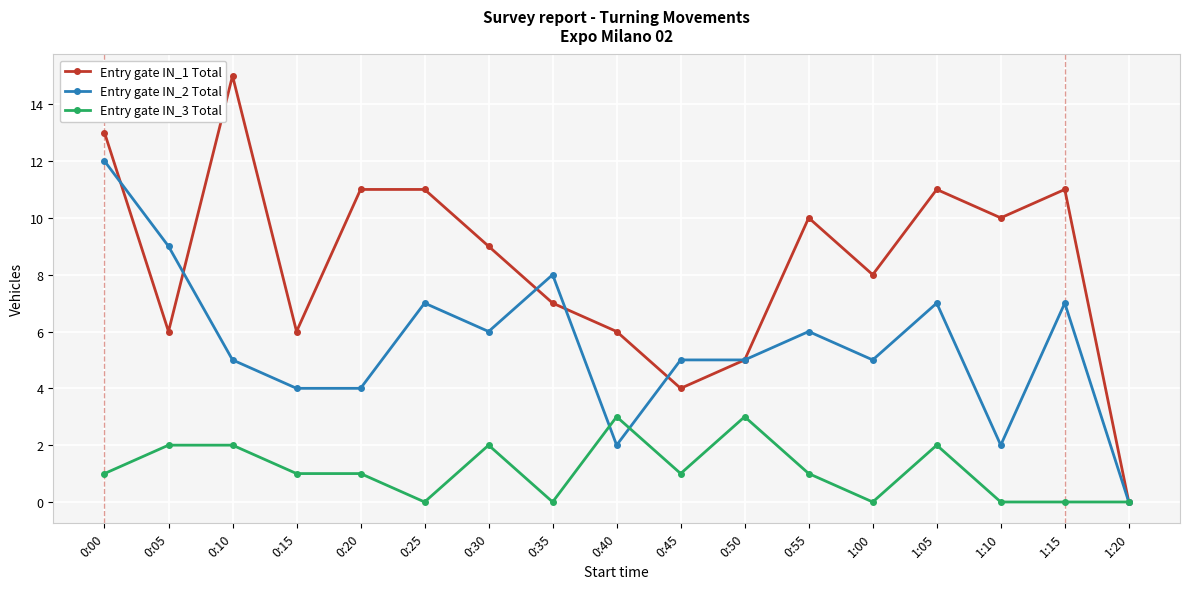

What is the spread (max minus min) of values at 0:15?

5